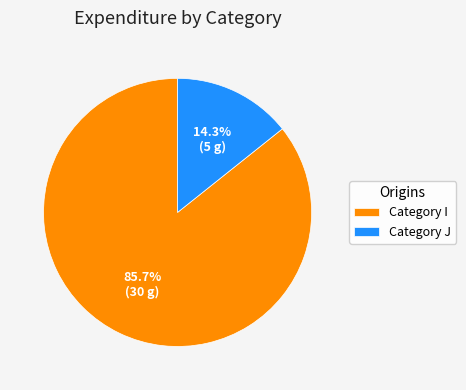

What percentage is NOT represented by Category J?

85.7%